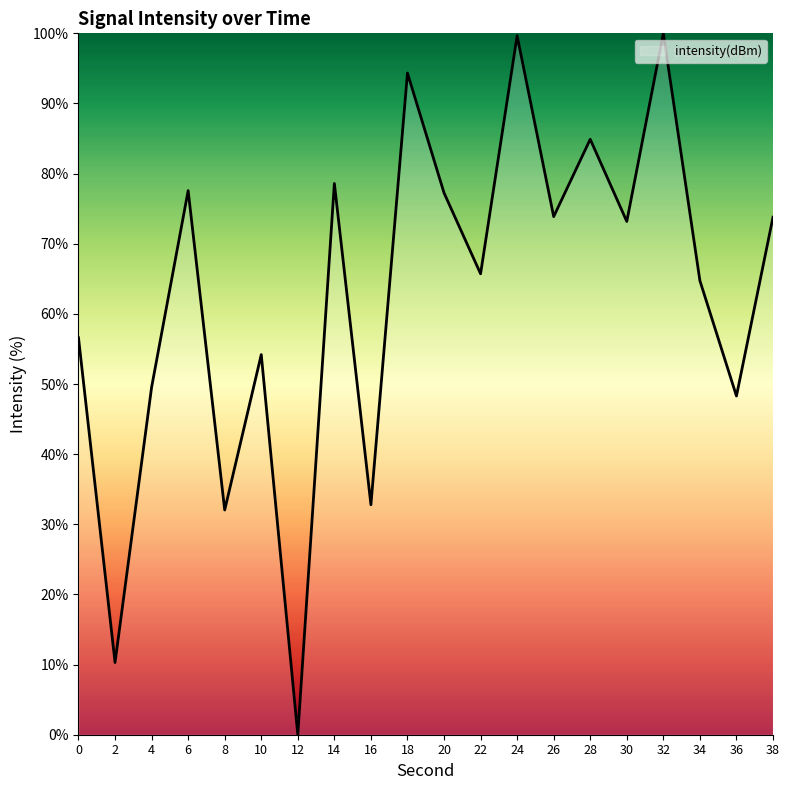

What is the difference between the second highest and minimum values?

99.7